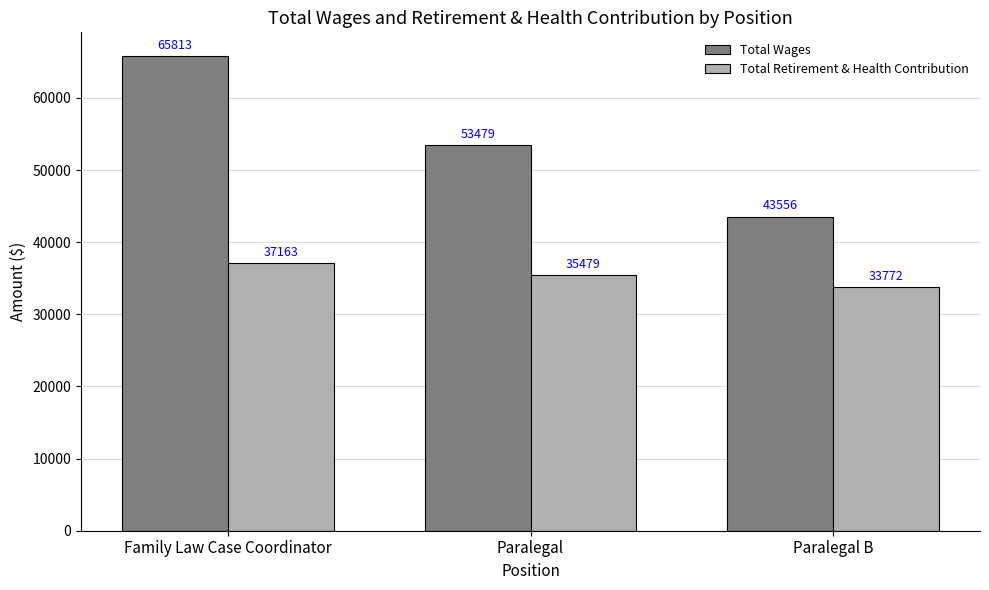

Which label corresponds to the smallest value in the chart?

Paralegal B